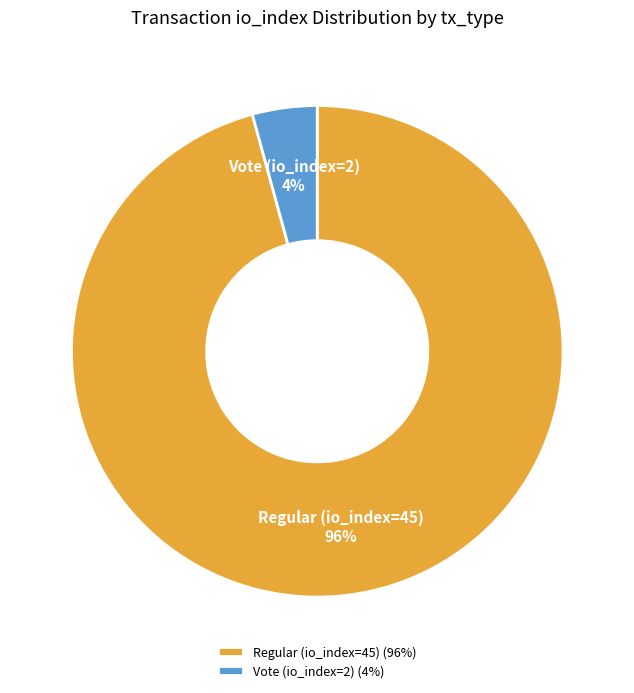

Do Regular (io_index=45) and Vote (io_index=2) together represent more than half of the pie?

Yes